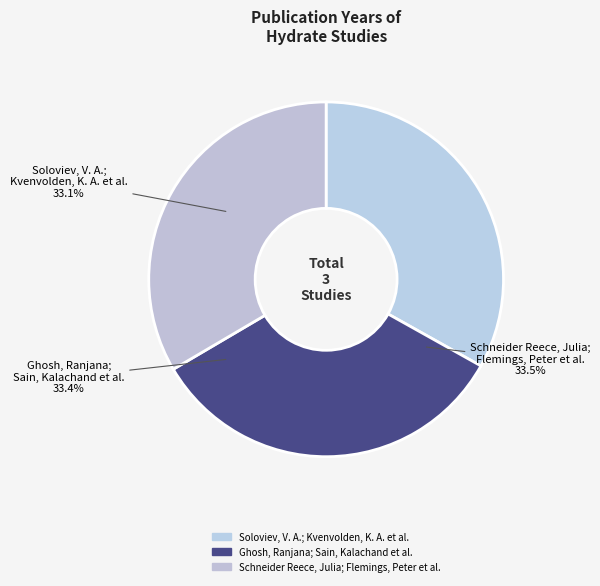

Is Schneider Reece, Julia; Flemings, Peter et al. the majority of the pie?

No